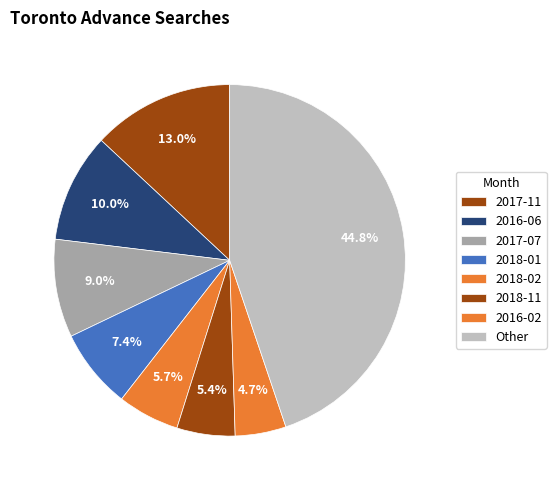

Count the number of slices in the pie.

8